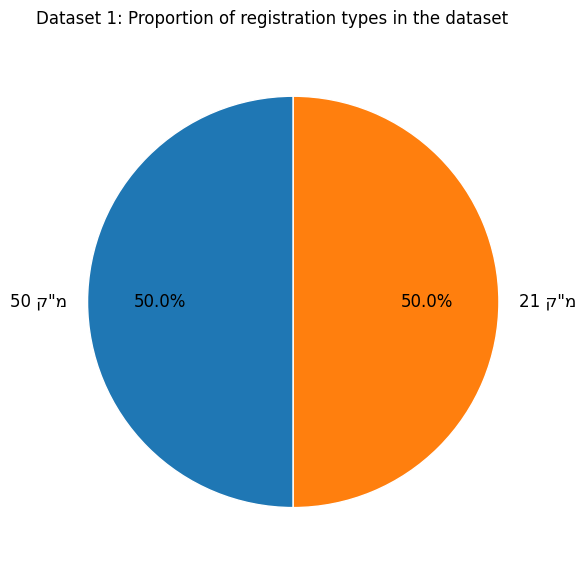

Which slice is the smallest?

50 ק"מ